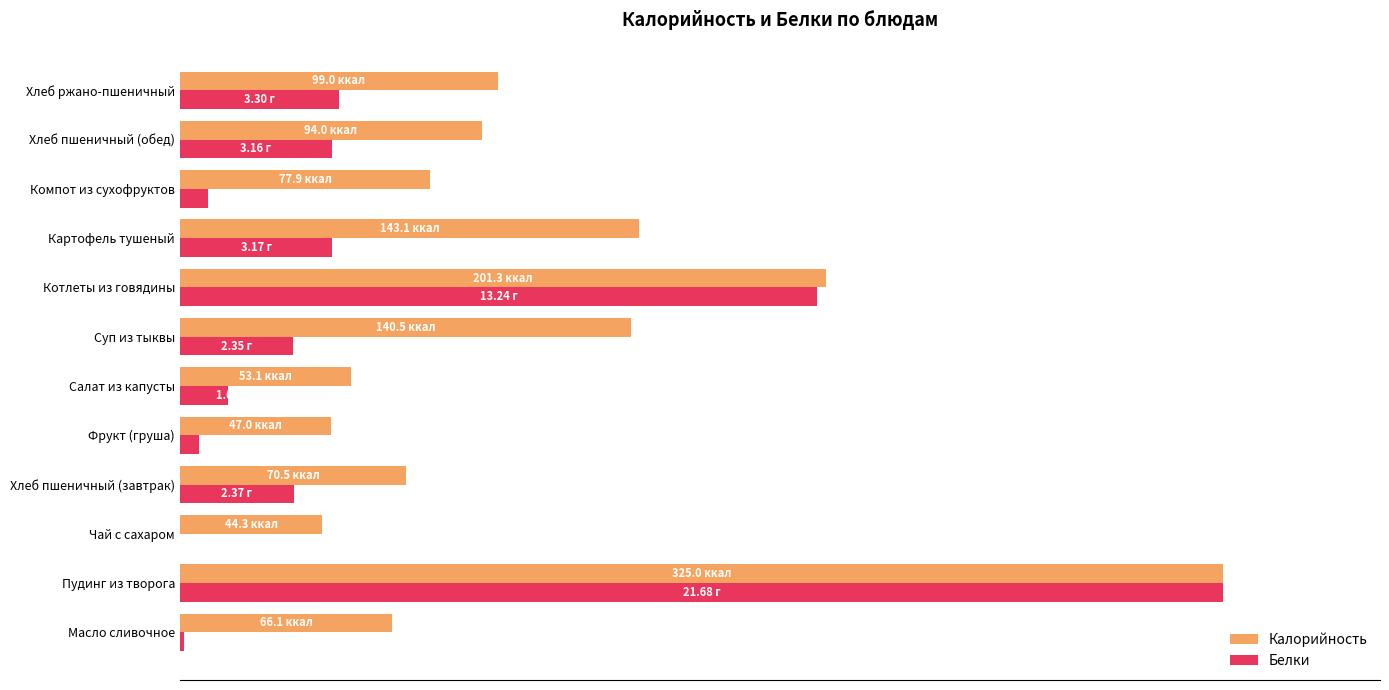

What are all the series names shown in the legend?

Калорийность, Белки